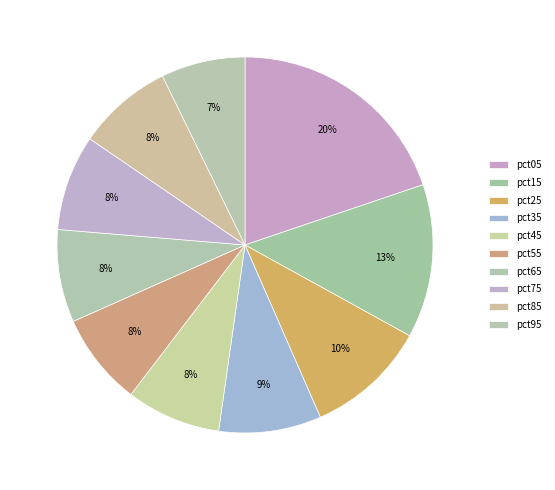

How many segments does this pie chart have?

10